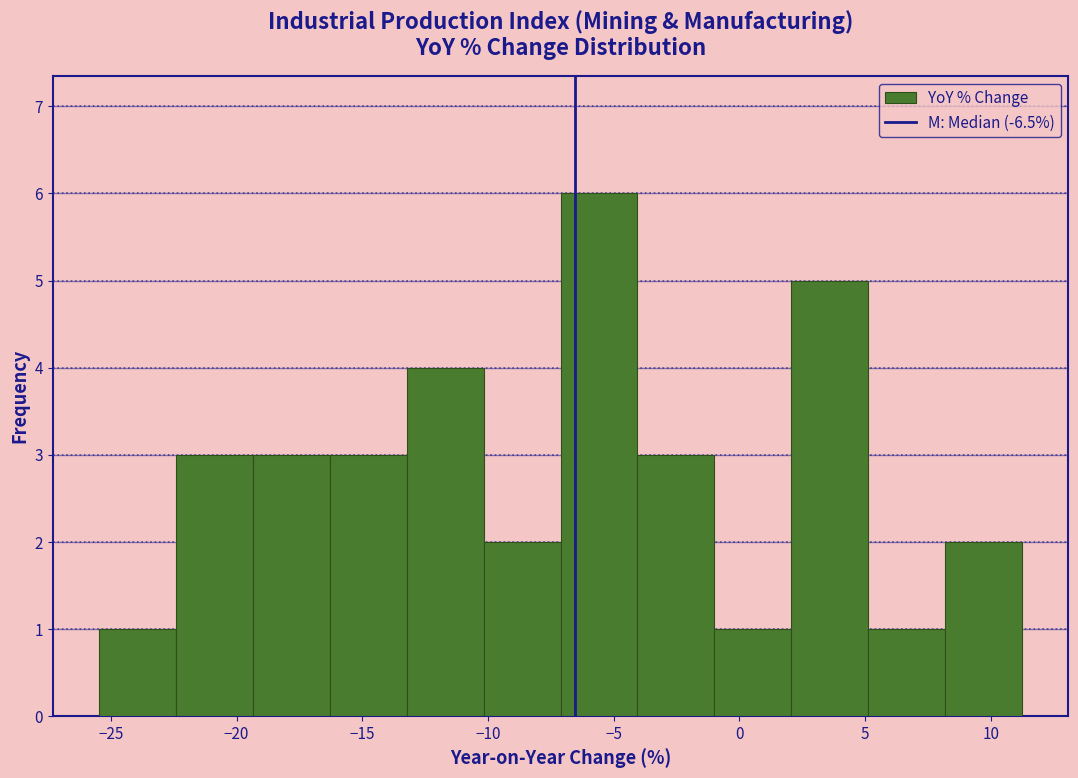

Over which range of the x-axis is the bar tallest?

-7.0 to -4.0